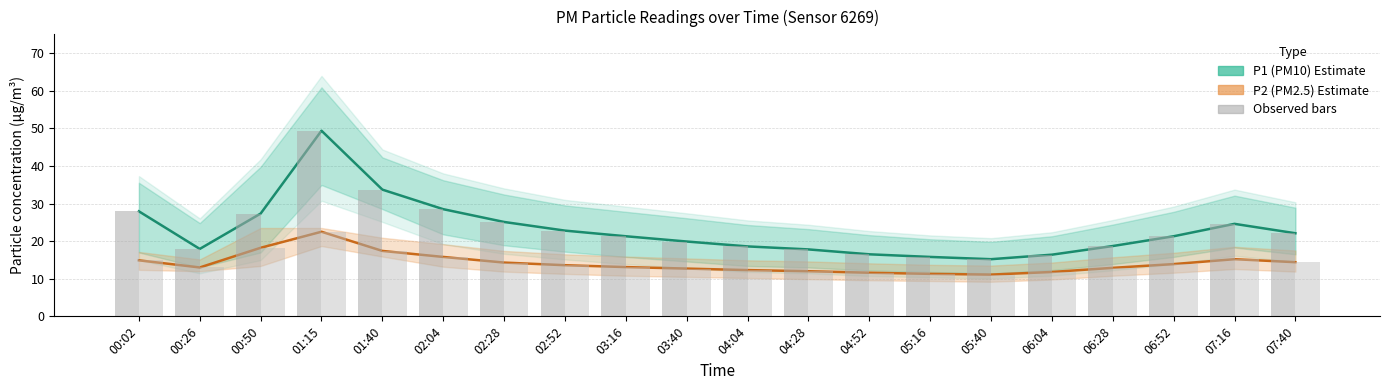

Between 01:15 and 06:28, which series saw the biggest shift?

P1 (PM10)